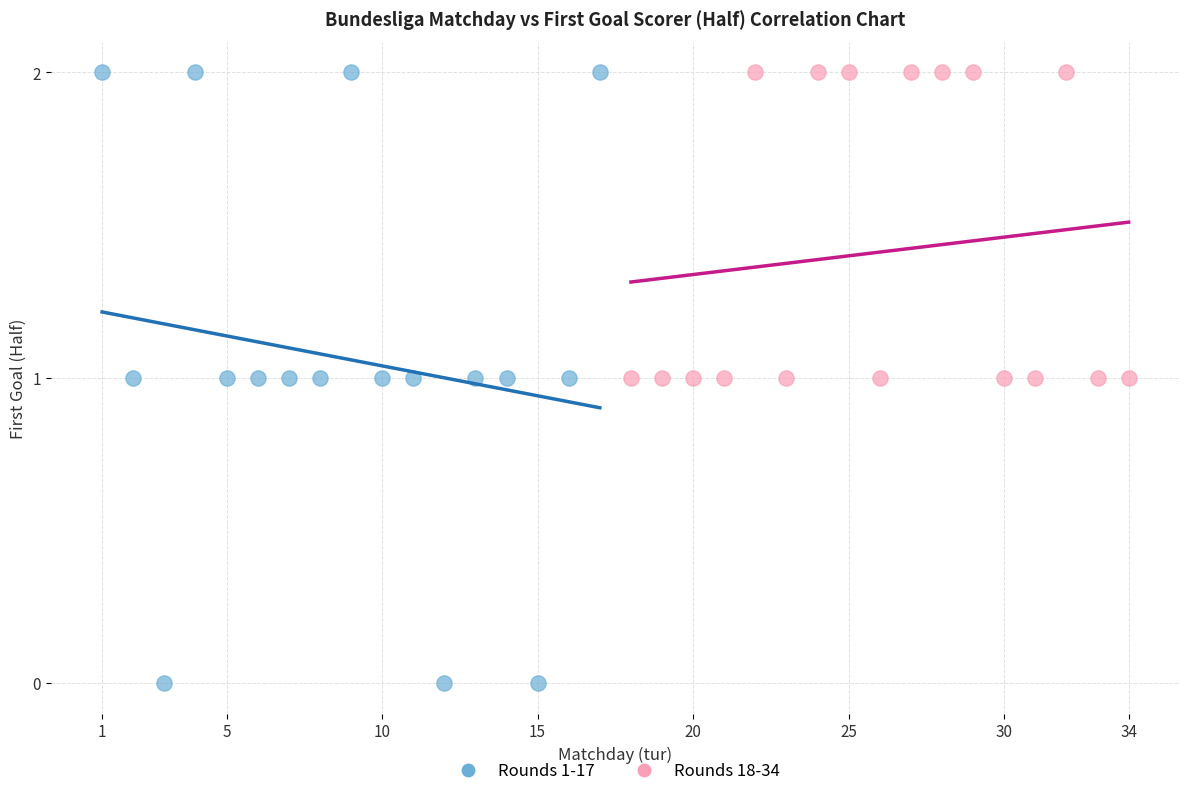

Which series contains the lowest Y value?

Rounds 1-17